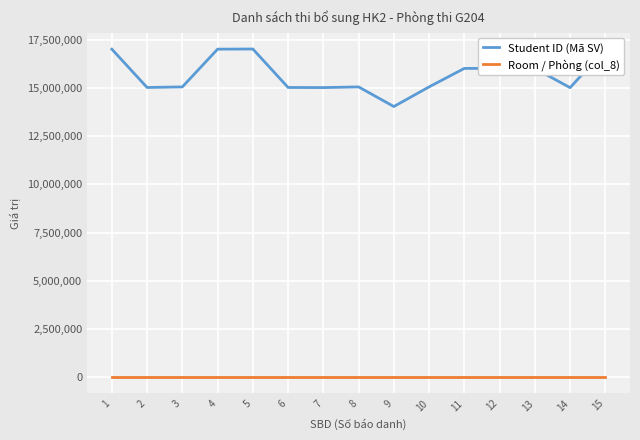

True or false: Student ID (Mã SV) and Room / Phòng (col_8) cross at least once.

False